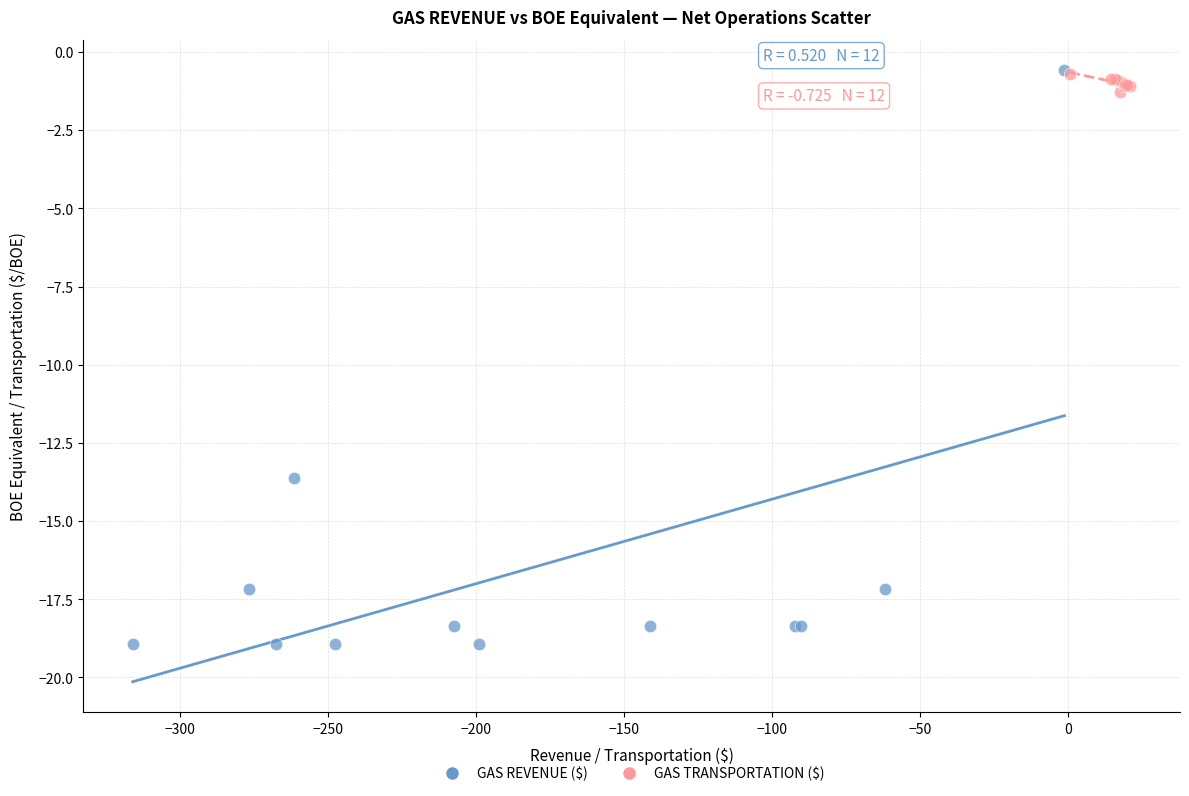

Which series has the largest Y range (max minus min)?

GAS REVENUE ($)